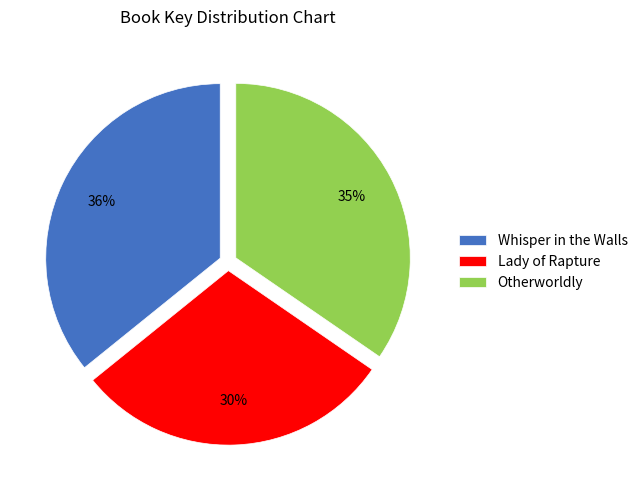

How many segments does this pie chart have?

3